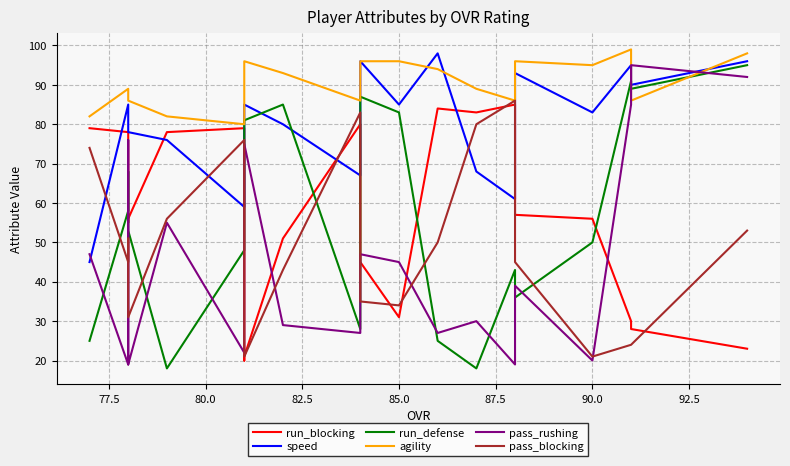

How many values in the pass_rushing series exceed 44?

9